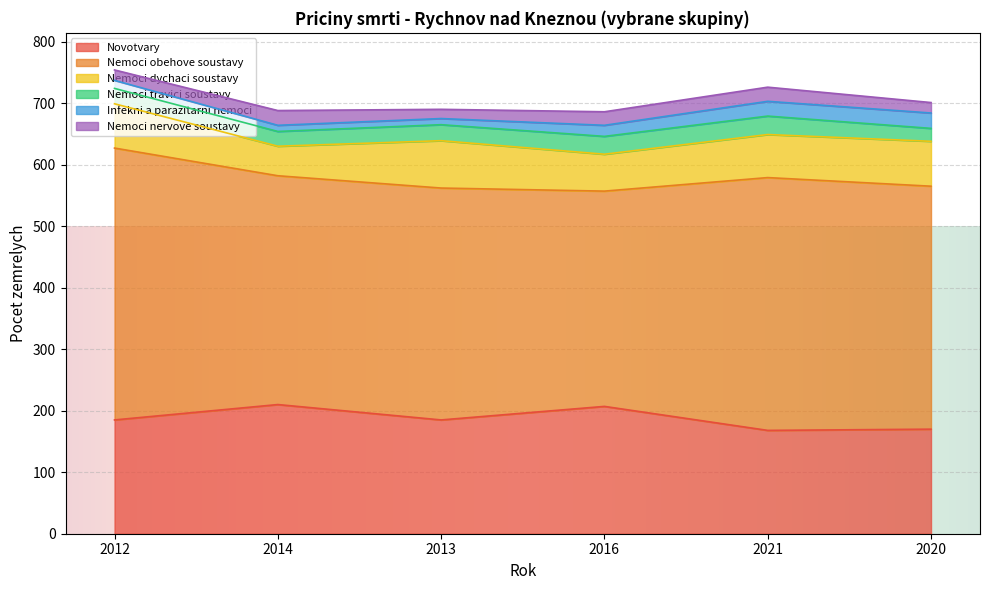

How many data points does each series have?

6